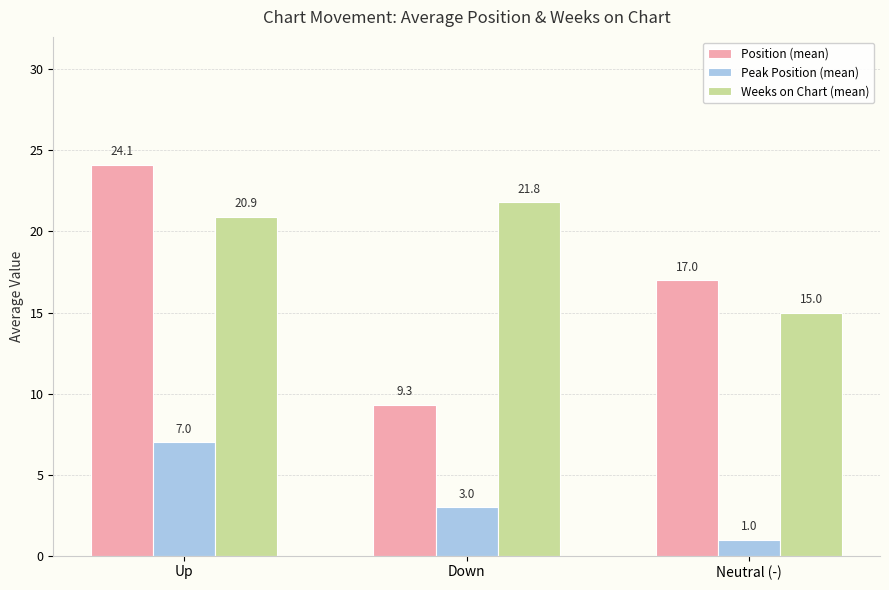

What is the minimum value shown in the chart?

1.0